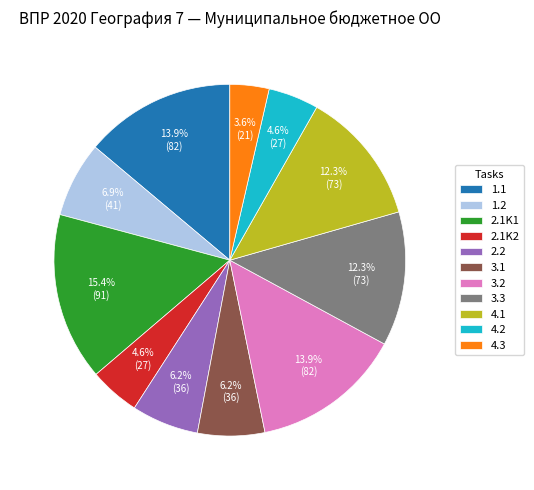

Is the sum of 3.3 and 4.3 greater than half?

No